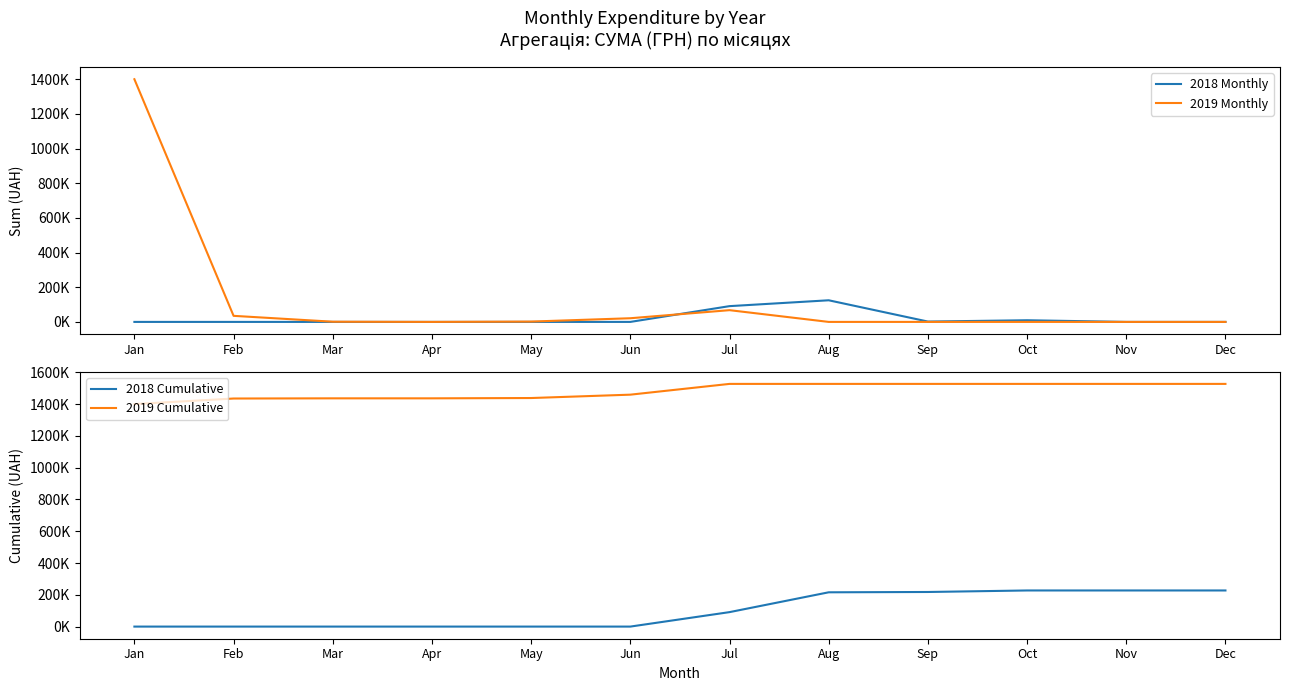

Which series changed the most between Jan and Sep?

2019 Monthly